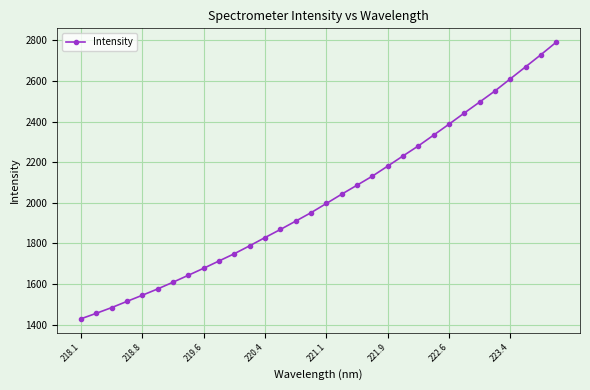

Does the chart display data point markers on the line(s)?

Yes